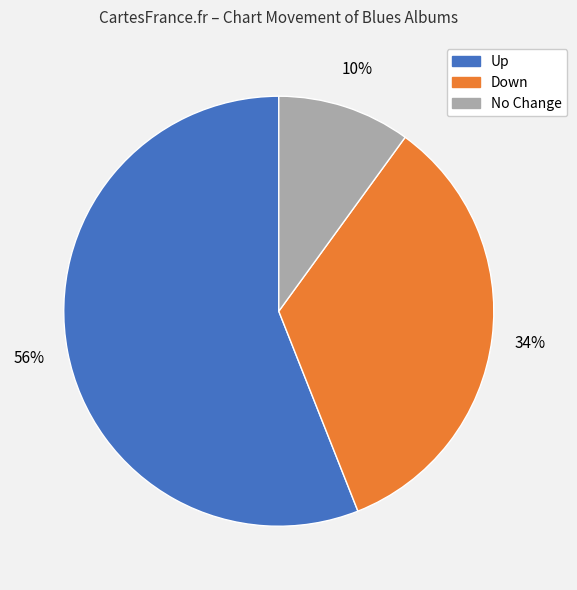

Is there a majority slice in this chart?

Yes